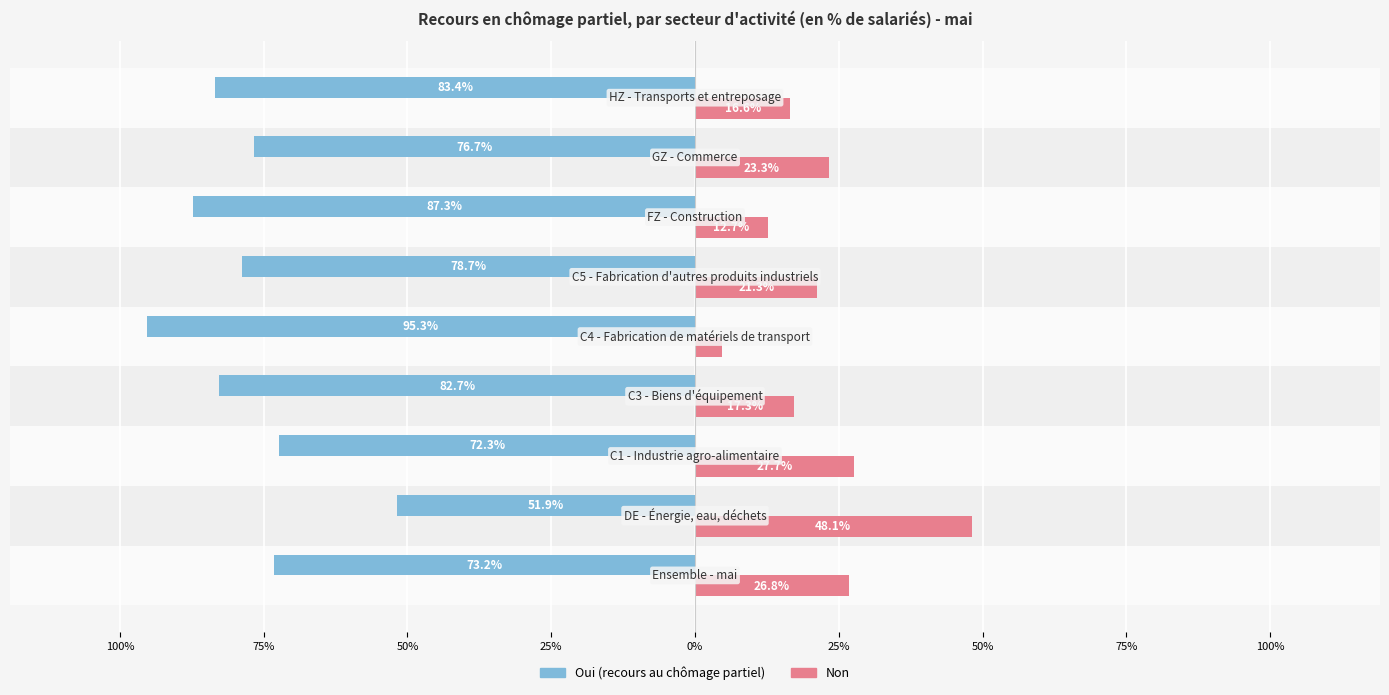

Is it true that Non equals 4.9 at 75%?

False